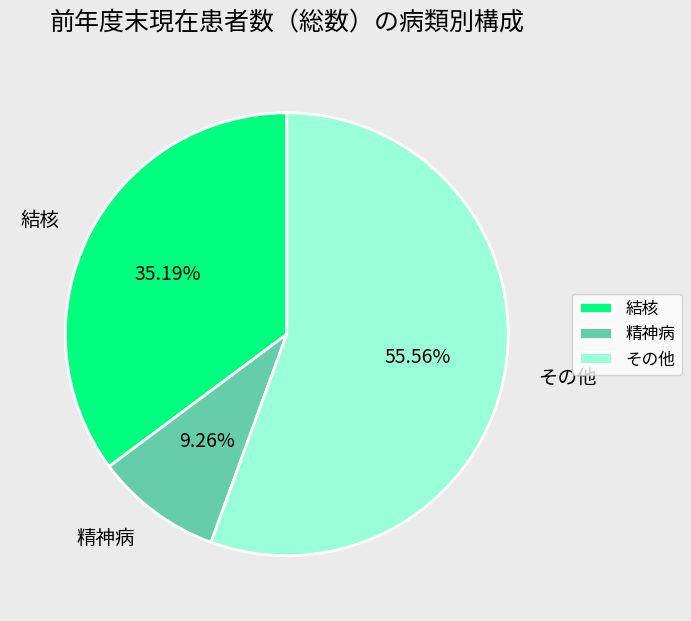

To the nearest percent, what is the difference between the largest and smallest slice percentages?

46%